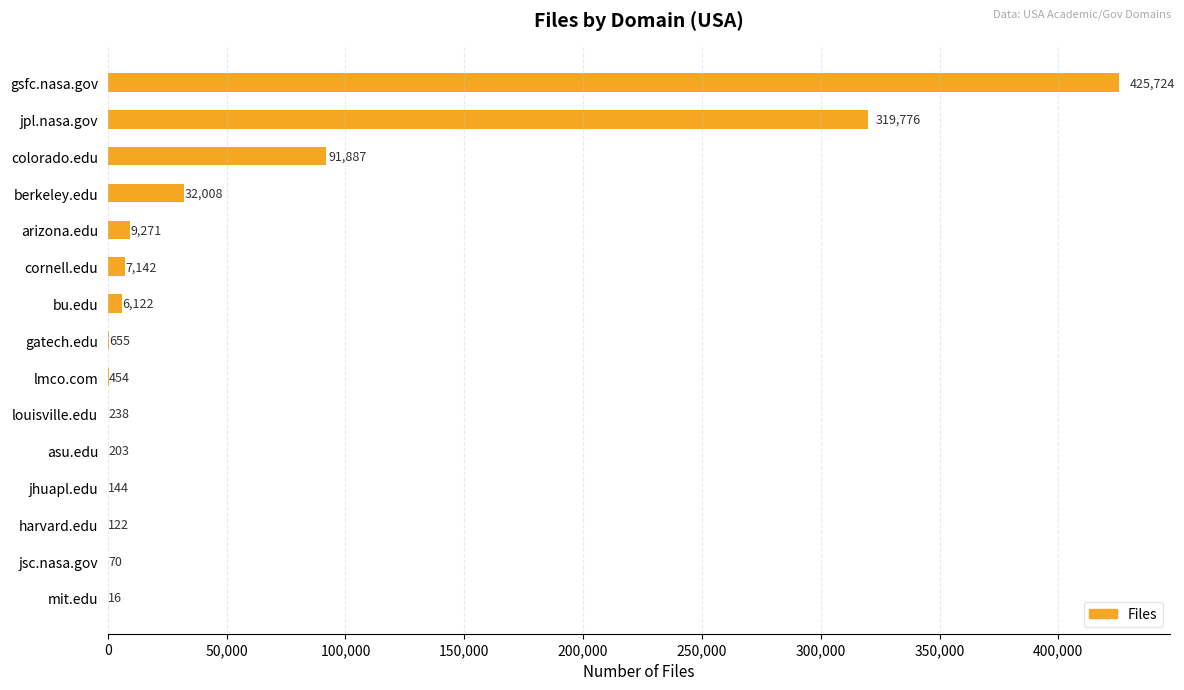

Count the number of categories in the chart.

15